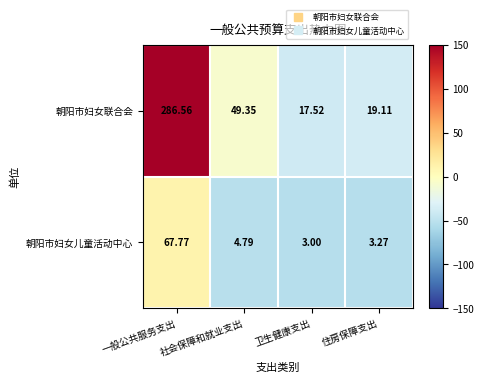

Which series has the largest range (max minus min)?

朝阳市妇女联合会